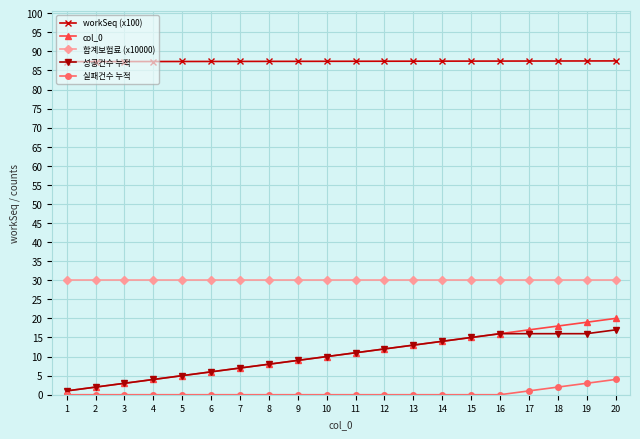

What is the difference between the highest and lowest values at 17?

86.5